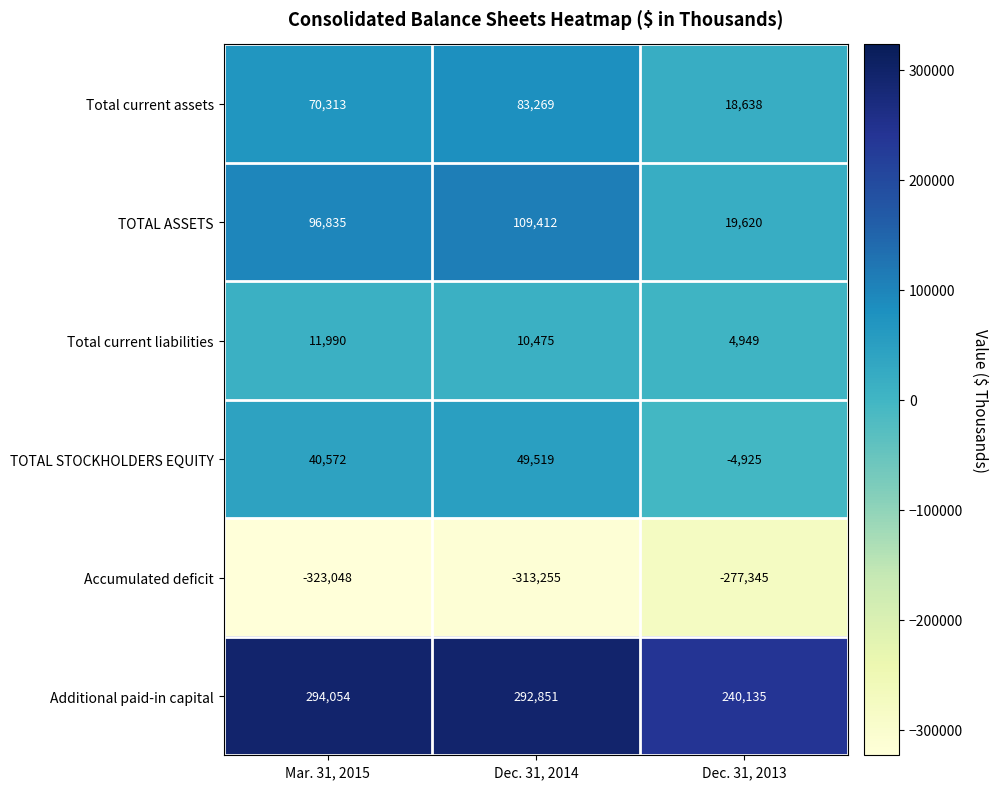

What is the spread (max minus min) of values at Mar. 31, 2015?

617102